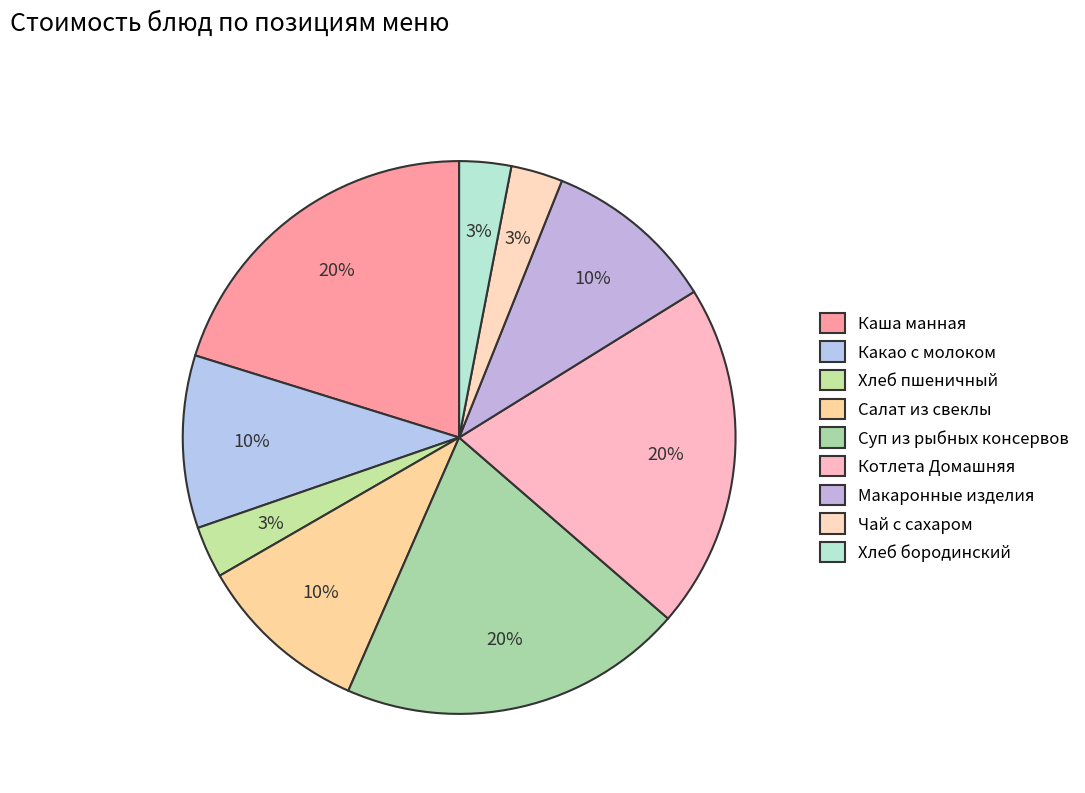

Does Каша манная represent more than half of the total?

No